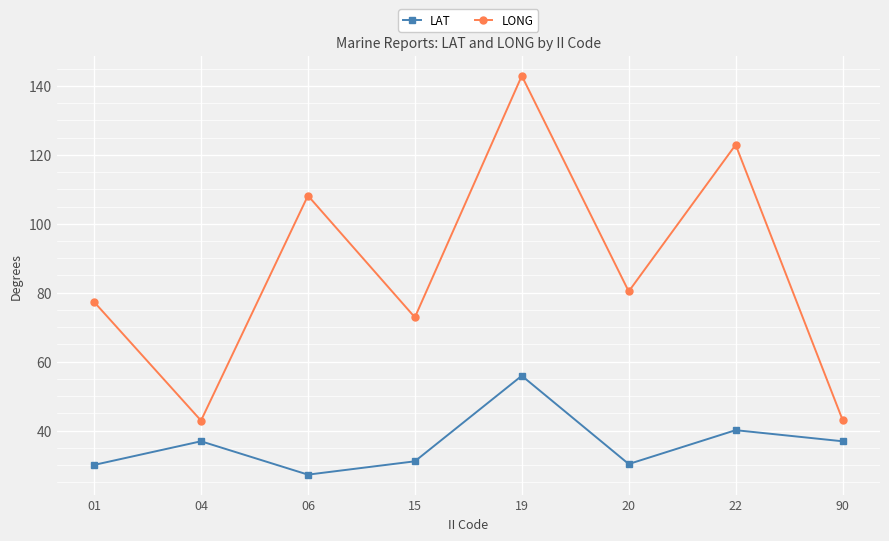

What is the spread (max minus min) of values at 22?

82.8